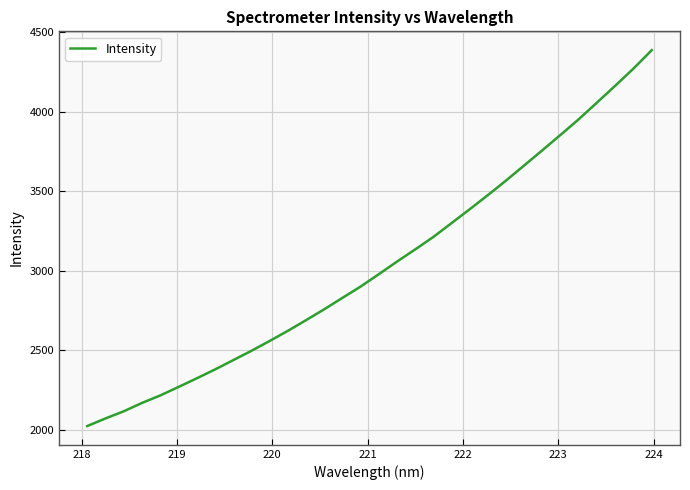

What is the difference between the maximum and minimum values?

2363.2